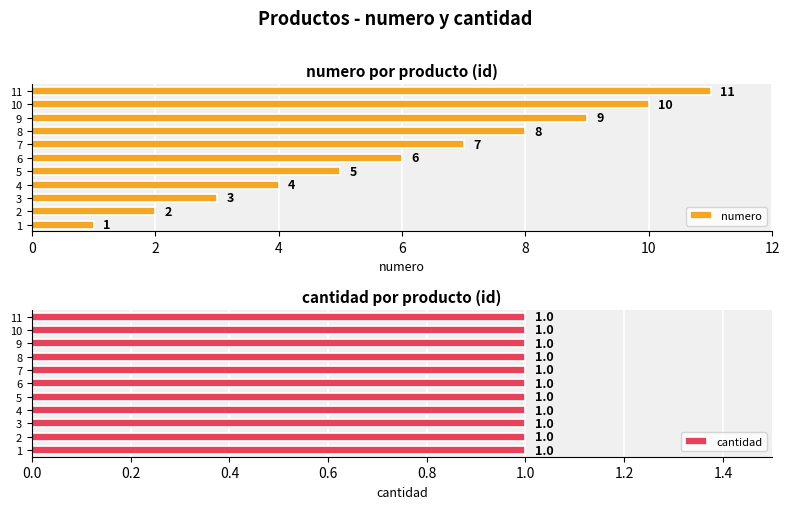

What is the approximate value of numero at 10, to the nearest 5?

10